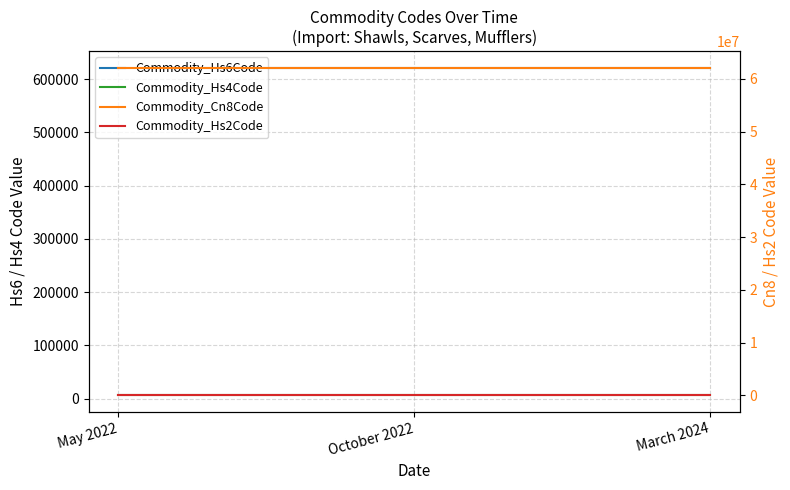

What is the smallest value displayed?

62